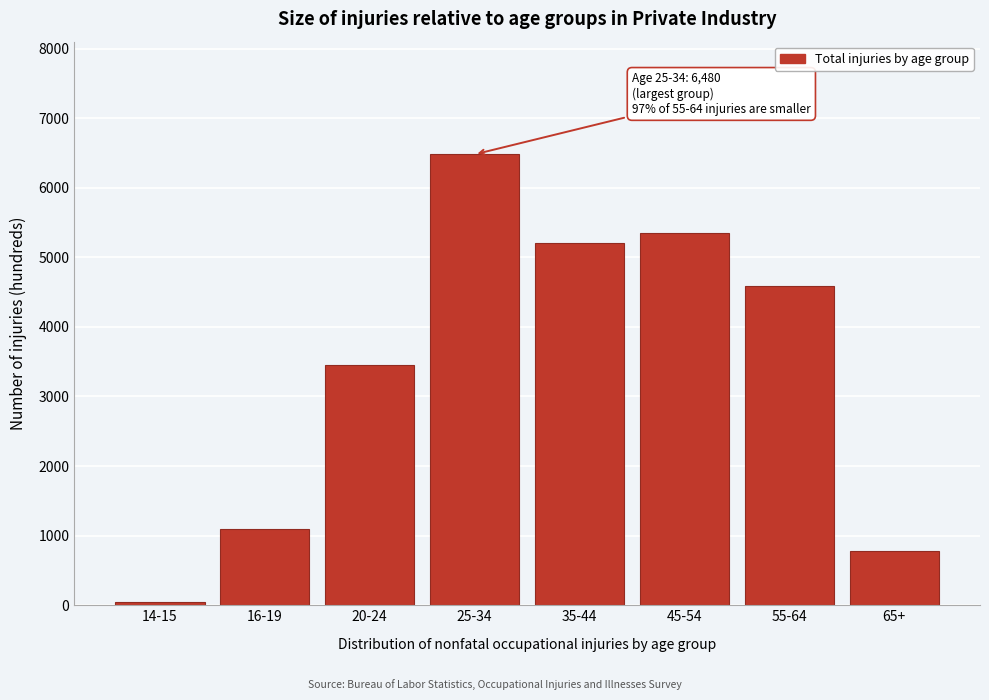

Reading left to right, extract all data points from this chart.

14-15=40	16-19=1090	20-24=3450	25-34=6480	35-44=5210	45-54=5350	55-64=4590	65+=780